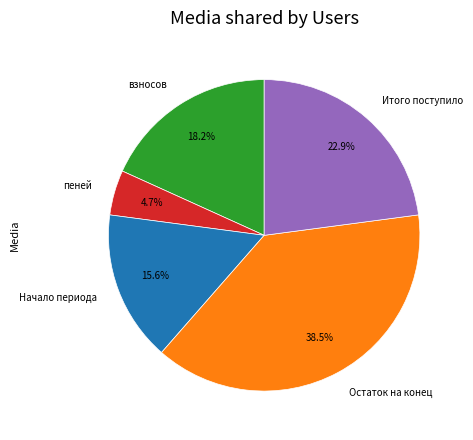

To the nearest percent, what percentage of the pie is взносов?

18%